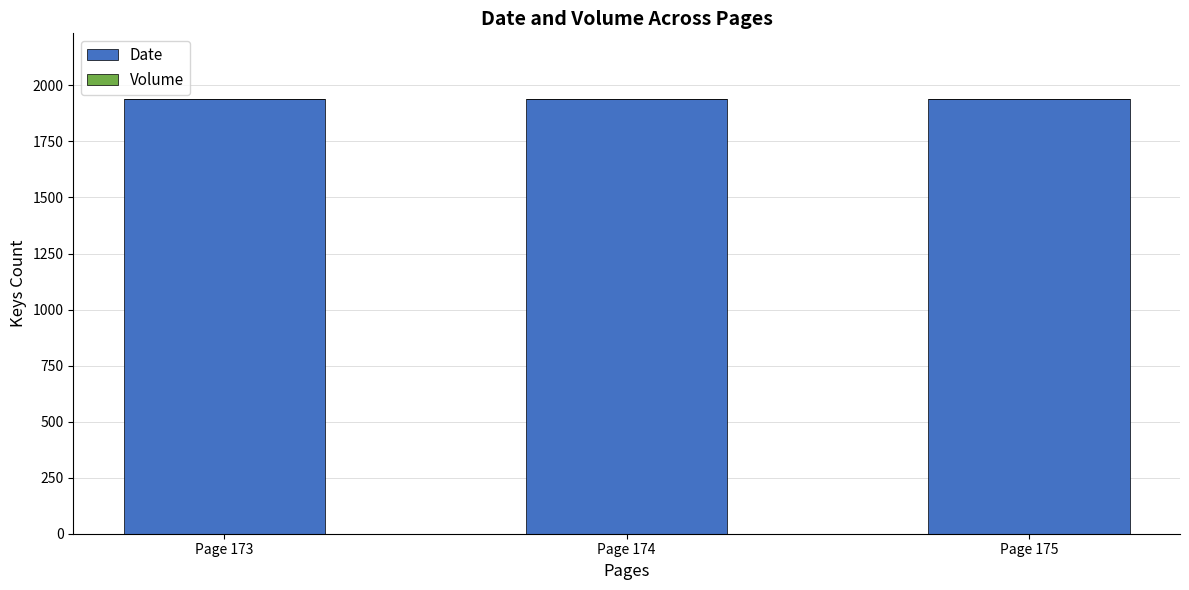

True or false: Date has a value of 3241 at Page 173.

False